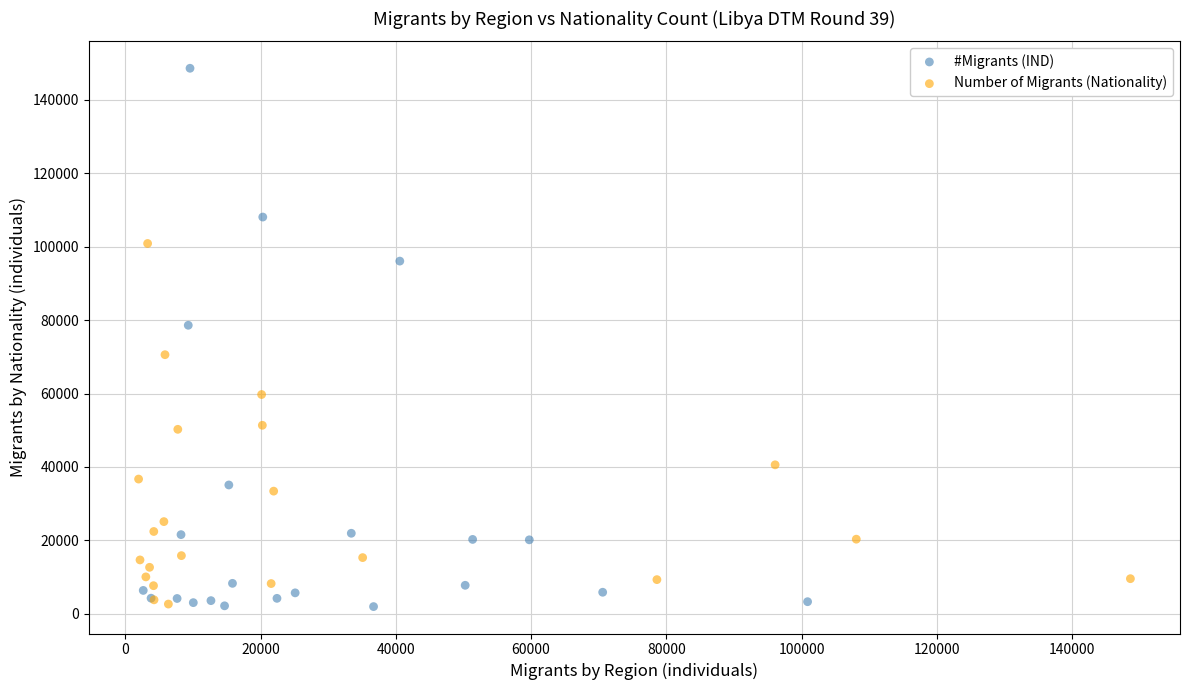

Which series has the widest spread of Y values?

#Migrants (IND)